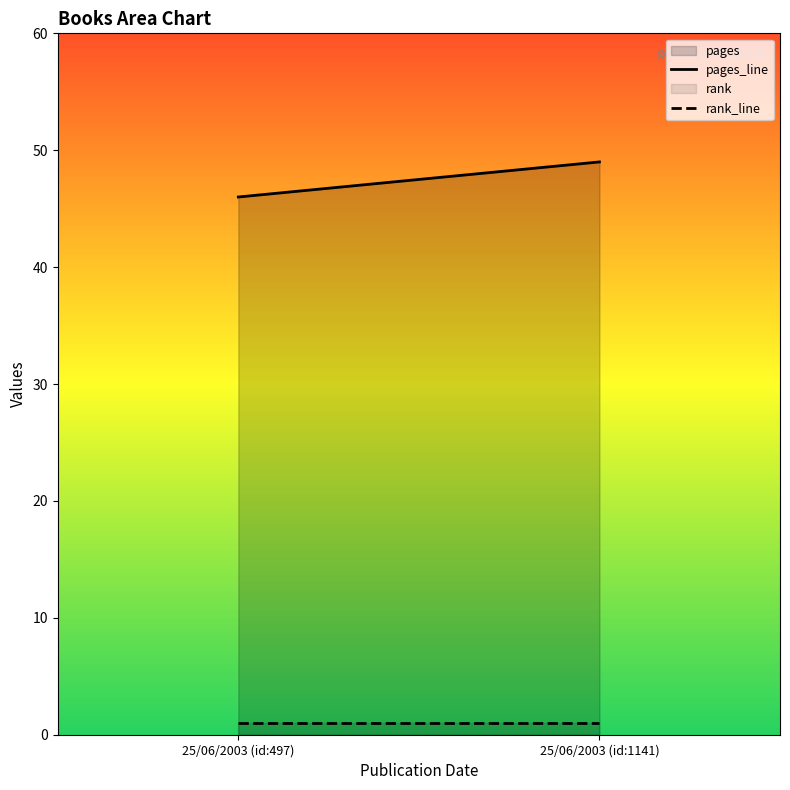

At how many categories does at least one series exceed 20?

2